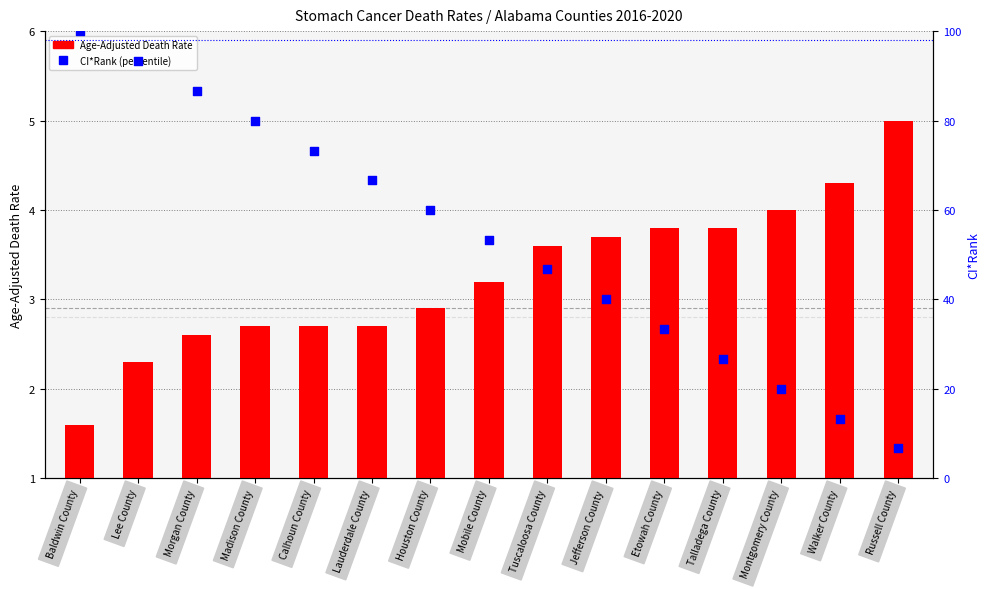

Which series reaches the minimum Y coordinate?

Age-Adjusted Death Rate